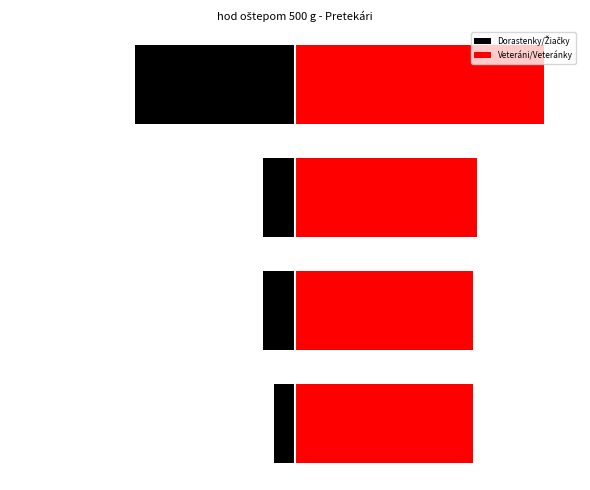

List the series in order of their peak value, highest first.

Veteráni/Veteránky, Dorastenky/Žiačky